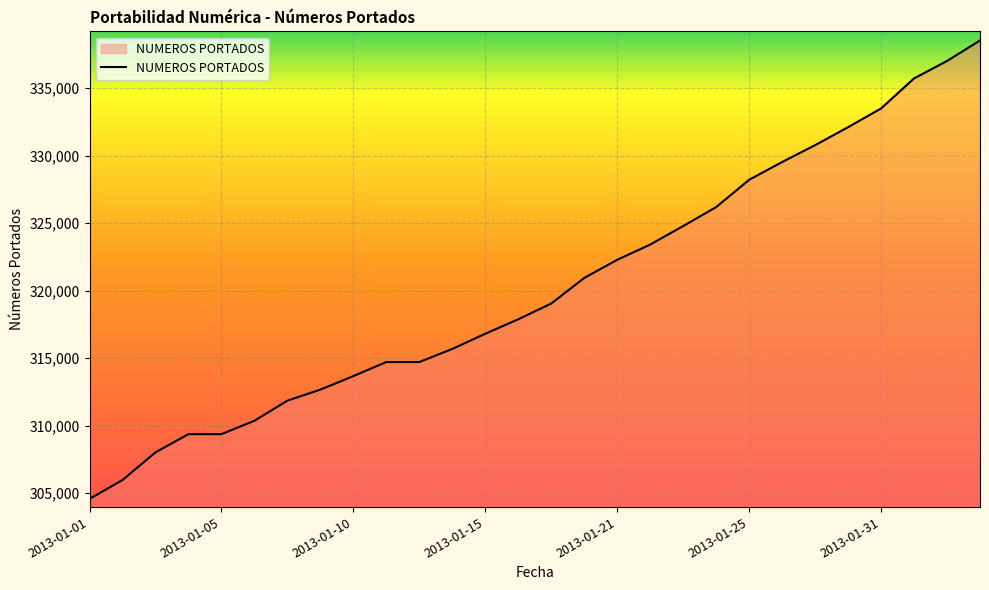

What is the greatest value displayed?

338540